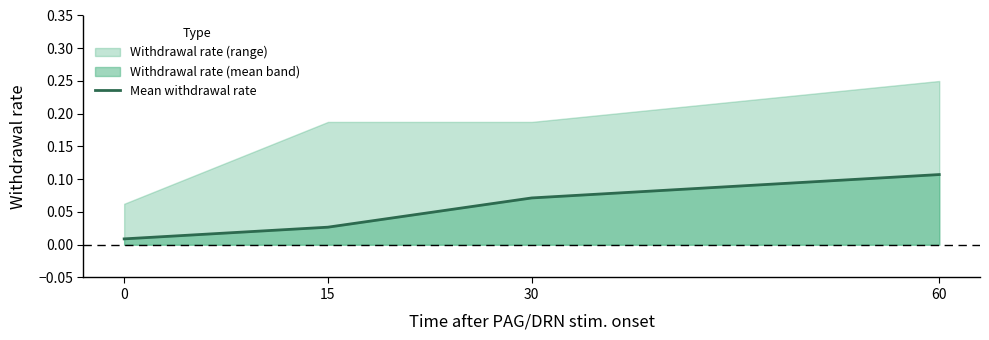

Reading left to right, transcribe all the data shown in this chart.

0.0	0.0	0.1	0.1